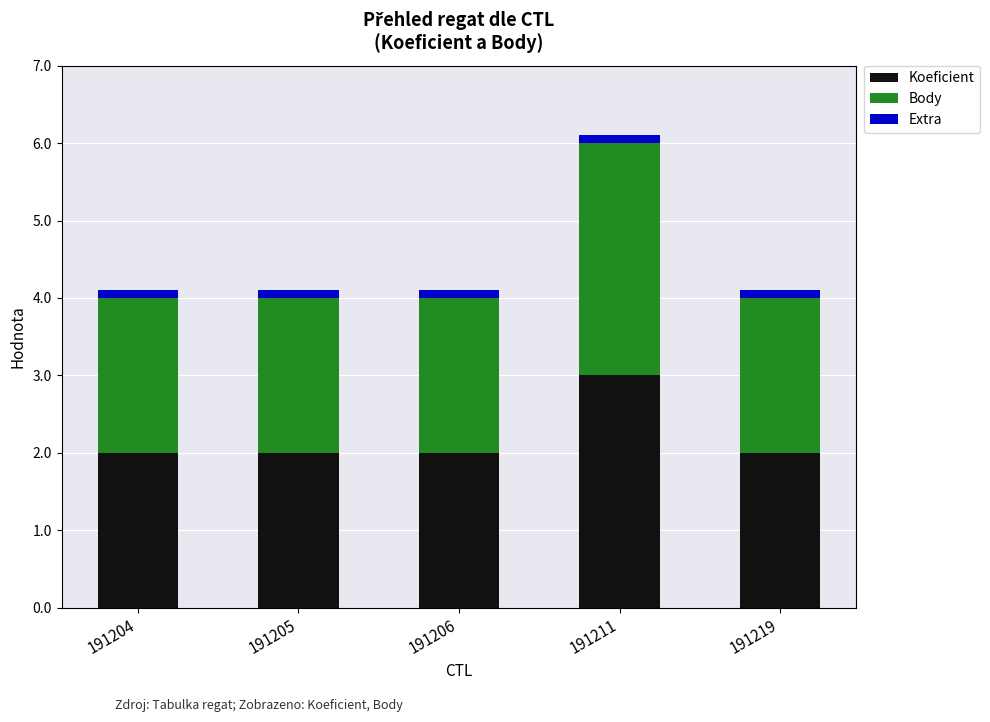

What is the average value of the Koeficient series?

2.2